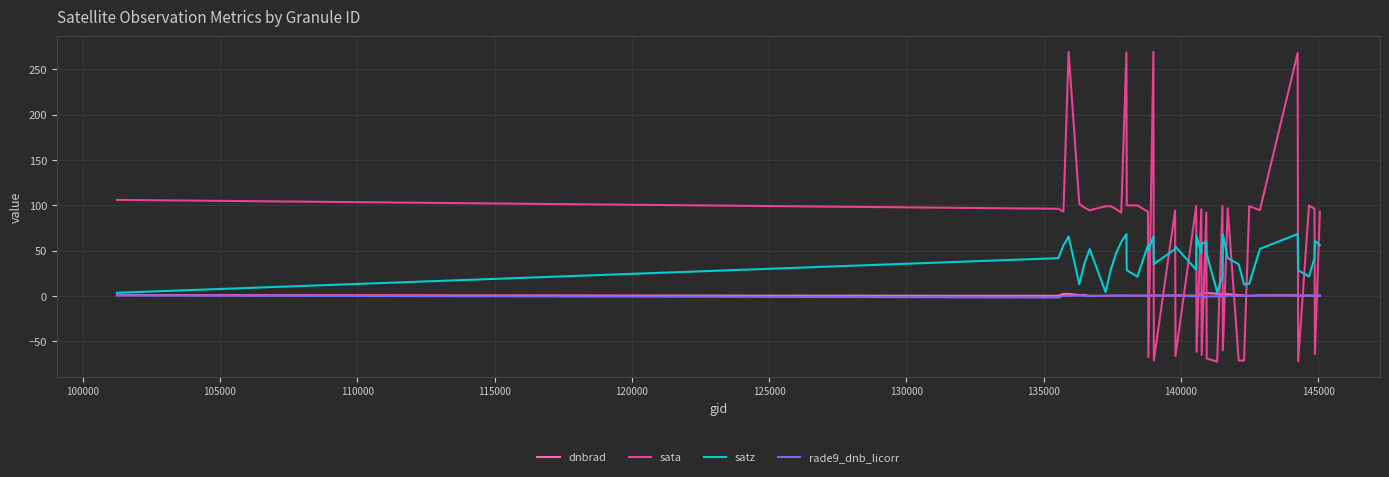

What is the difference between the maximum and minimum values in the sata series?

342.0